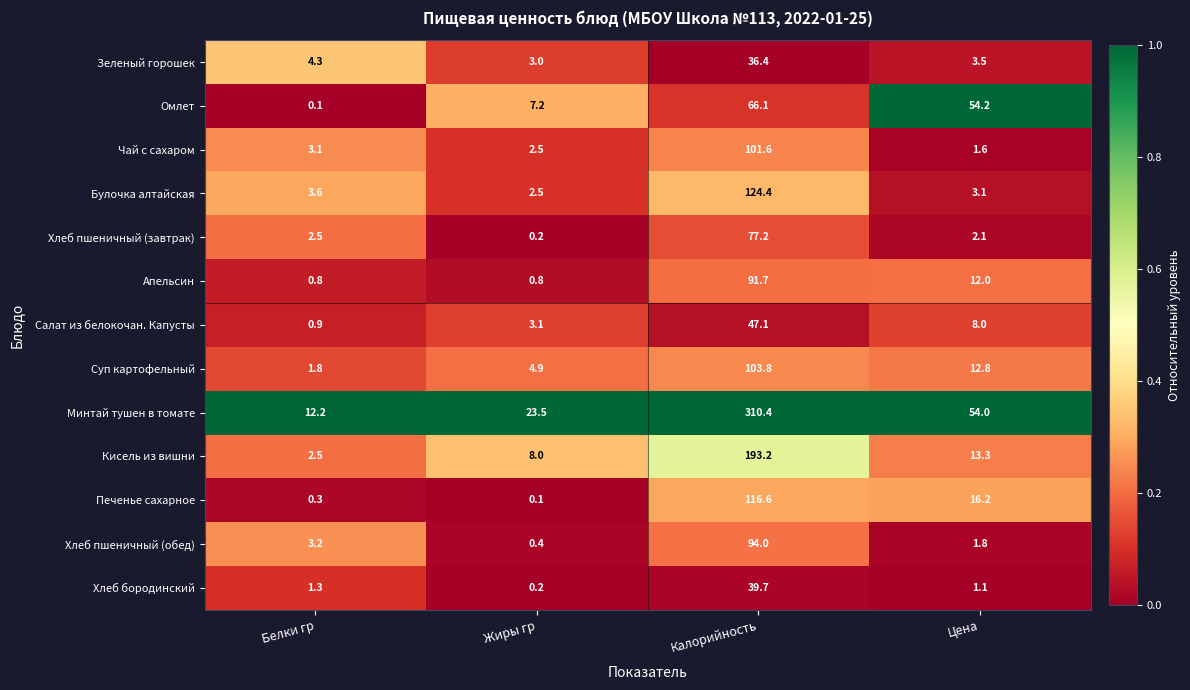

At which category is the sum across all series the highest?

Калорийность